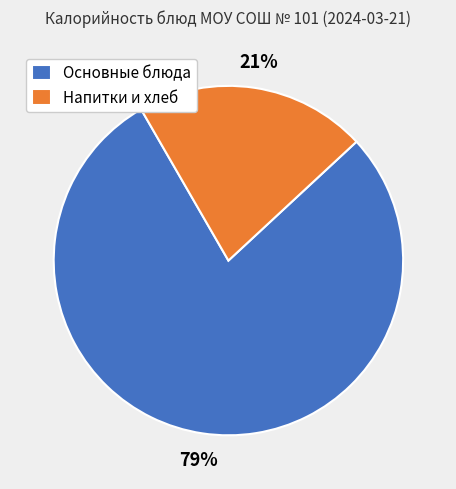

Between Напитки и хлеб and Основные блюда, which is larger?

Основные блюда